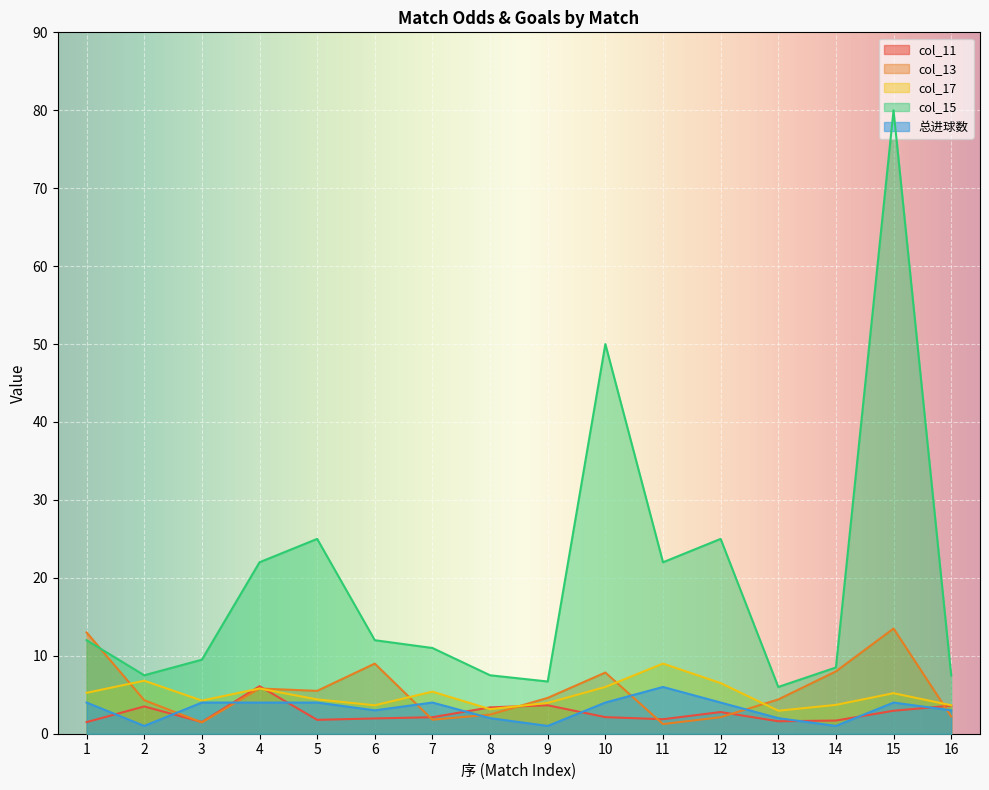

True or false: col_15 has a value of 38.3 at 5.

False